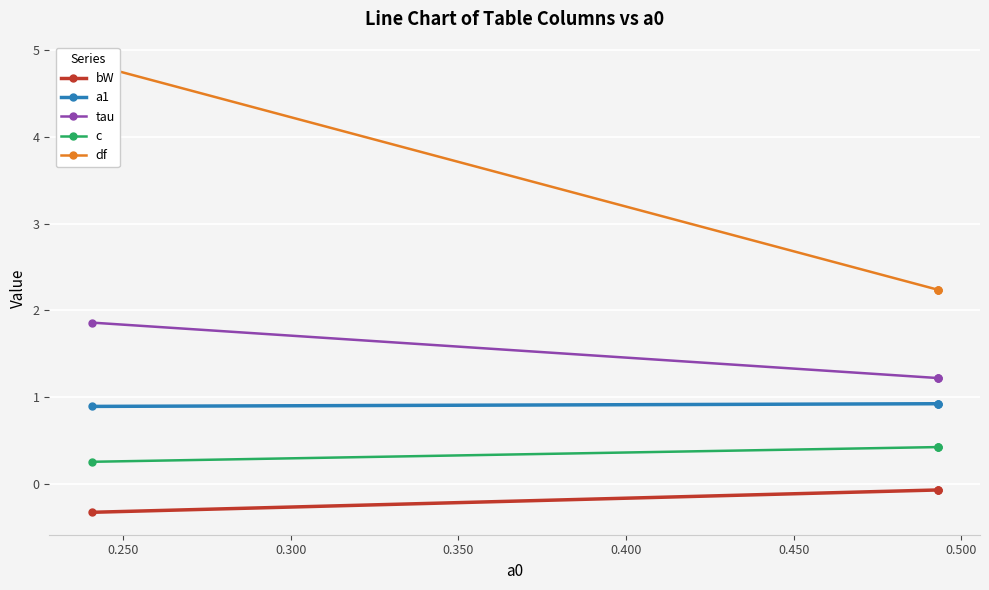

What are all the series names shown in the legend?

bW, a1, tau, c, df